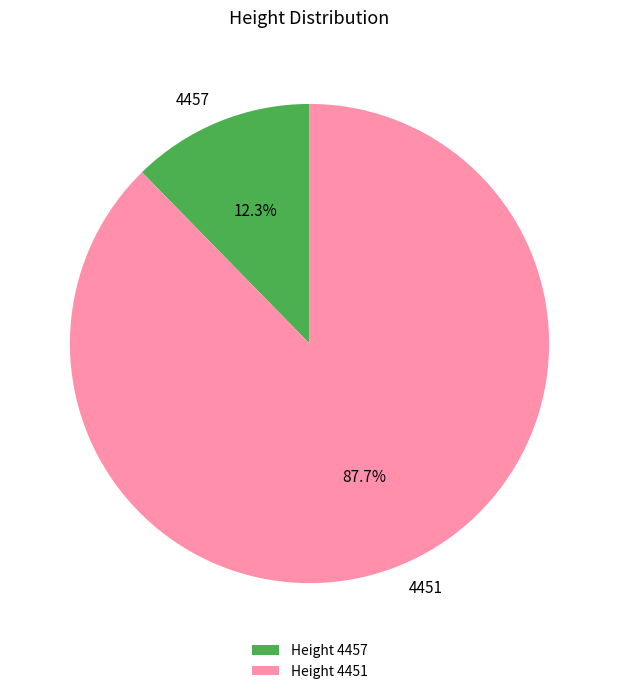

Rank the categories by value from lowest to highest.

4457, 4451